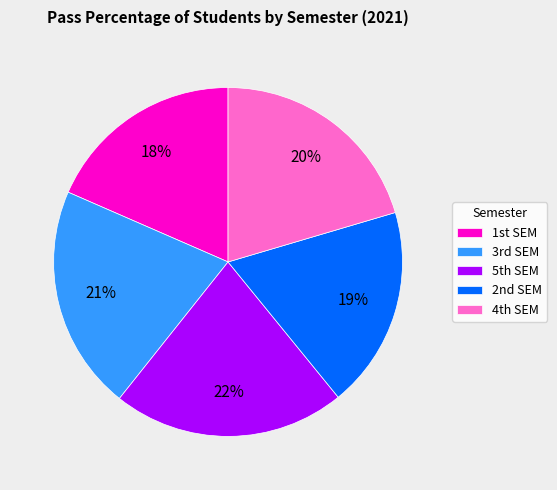

Which slice is the largest?

5th SEM